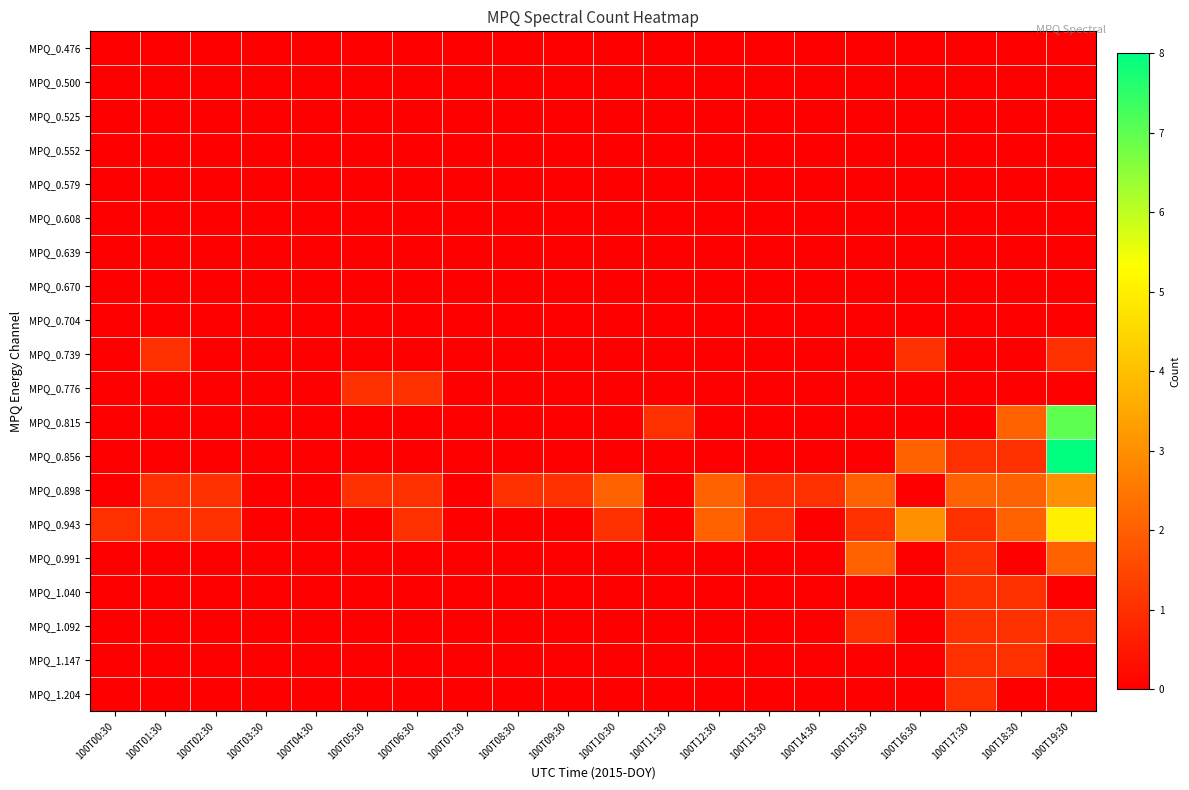

Reading right to left, list all the values displayed in this chart.

MPQ_0.476: 100T19:30=0	100T18:30=0	100T17:30=0	100T16:30=0	100T15:30=0	100T14:30=0	100T13:30=0	100T12:30=0	100T11:30=0	100T10:30=0	100T09:30=0	100T08:30=0	100T07:30=0	100T06:30=0	100T05:30=0	100T04:30=0	100T03:30=0	100T02:30=0	100T01:30=0	100T00:30=0
MPQ_0.500: 100T19:30=0	100T18:30=0	100T17:30=0	100T16:30=0	100T15:30=0	100T14:30=0	100T13:30=0	100T12:30=0	100T11:30=0	100T10:30=0	100T09:30=0	100T08:30=0	100T07:30=0	100T06:30=0	100T05:30=0	100T04:30=0	100T03:30=0	100T02:30=0	100T01:30=0	100T00:30=0
MPQ_0.525: 100T19:30=0	100T18:30=0	100T17:30=0	100T16:30=0	100T15:30=0	100T14:30=0	100T13:30=0	100T12:30=0	100T11:30=0	100T10:30=0	100T09:30=0	100T08:30=0	100T07:30=0	100T06:30=0	100T05:30=0	100T04:30=0	100T03:30=0	100T02:30=0	100T01:30=0	100T00:30=0
MPQ_0.552: 100T19:30=0	100T18:30=0	100T17:30=0	100T16:30=0	100T15:30=0	100T14:30=0	100T13:30=0	100T12:30=0	100T11:30=0	100T10:30=0	100T09:30=0	100T08:30=0	100T07:30=0	100T06:30=0	100T05:30=0	100T04:30=0	100T03:30=0	100T02:30=0	100T01:30=0	100T00:30=0
MPQ_0.579: 100T19:30=0	100T18:30=0	100T17:30=0	100T16:30=0	100T15:30=0	100T14:30=0	100T13:30=0	100T12:30=0	100T11:30=0	100T10:30=0	100T09:30=0	100T08:30=0	100T07:30=0	100T06:30=0	100T05:30=0	100T04:30=0	100T03:30=0	100T02:30=0	100T01:30=0	100T00:30=0
MPQ_0.608: 100T19:30=0	100T18:30=0	100T17:30=0	100T16:30=0	100T15:30=0	100T14:30=0	100T13:30=0	100T12:30=0	100T11:30=0	100T10:30=0	100T09:30=0	100T08:30=0	100T07:30=0	100T06:30=0	100T05:30=0	100T04:30=0	100T03:30=0	100T02:30=0	100T01:30=0	100T00:30=0
MPQ_0.639: 100T19:30=0	100T18:30=0	100T17:30=0	100T16:30=0	100T15:30=0	100T14:30=0	100T13:30=0	100T12:30=0	100T11:30=0	100T10:30=0	100T09:30=0	100T08:30=0	100T07:30=0	100T06:30=0	100T05:30=0	100T04:30=0	100T03:30=0	100T02:30=0	100T01:30=0	100T00:30=0
MPQ_0.670: 100T19:30=0	100T18:30=0	100T17:30=0	100T16:30=0	100T15:30=0	100T14:30=0	100T13:30=0	100T12:30=0	100T11:30=0	100T10:30=0	100T09:30=0	100T08:30=0	100T07:30=0	100T06:30=0	100T05:30=0	100T04:30=0	100T03:30=0	100T02:30=0	100T01:30=0	100T00:30=0
MPQ_0.704: 100T19:30=0	100T18:30=0	100T17:30=0	100T16:30=0	100T15:30=0	100T14:30=0	100T13:30=0	100T12:30=0	100T11:30=0	100T10:30=0	100T09:30=0	100T08:30=0	100T07:30=0	100T06:30=0	100T05:30=0	100T04:30=0	100T03:30=0	100T02:30=0	100T01:30=0	100T00:30=0
MPQ_0.739: 100T19:30=1	100T18:30=0	100T17:30=0	100T16:30=1	100T15:30=0	100T14:30=0	100T13:30=0	100T12:30=0	100T11:30=0	100T10:30=0	100T09:30=0	100T08:30=0	100T07:30=0	100T06:30=0	100T05:30=0	100T04:30=0	100T03:30=0	100T02:30=0	100T01:30=1	100T00:30=0
MPQ_0.776: 100T19:30=0	100T18:30=0	100T17:30=0	100T16:30=0	100T15:30=0	100T14:30=0	100T13:30=0	100T12:30=0	100T11:30=0	100T10:30=0	100T09:30=0	100T08:30=0	100T07:30=0	100T06:30=1	100T05:30=1	100T04:30=0	100T03:30=0	100T02:30=0	100T01:30=0	100T00:30=0
MPQ_0.815: 100T19:30=7	100T18:30=2	100T17:30=0	100T16:30=0	100T15:30=0	100T14:30=0	100T13:30=0	100T12:30=0	100T11:30=1	100T10:30=0	100T09:30=0	100T08:30=0	100T07:30=0	100T06:30=0	100T05:30=0	100T04:30=0	100T03:30=0	100T02:30=0	100T01:30=0	100T00:30=0
MPQ_0.856: 100T19:30=8	100T18:30=1	100T17:30=1	100T16:30=2	100T15:30=0	100T14:30=0	100T13:30=0	100T12:30=0	100T11:30=0	100T10:30=0	100T09:30=0	100T08:30=0	100T07:30=0	100T06:30=0	100T05:30=0	100T04:30=0	100T03:30=0	100T02:30=0	100T01:30=0	100T00:30=0
MPQ_0.898: 100T19:30=3	100T18:30=2	100T17:30=2	100T16:30=0	100T15:30=2	100T14:30=1	100T13:30=1	100T12:30=2	100T11:30=0	100T10:30=2	100T09:30=1	100T08:30=1	100T07:30=0	100T06:30=1	100T05:30=1	100T04:30=0	100T03:30=0	100T02:30=1	100T01:30=1	100T00:30=0
MPQ_0.943: 100T19:30=5	100T18:30=2	100T17:30=1	100T16:30=3	100T15:30=1	100T14:30=0	100T13:30=1	100T12:30=2	100T11:30=0	100T10:30=1	100T09:30=0	100T08:30=0	100T07:30=0	100T06:30=1	100T05:30=0	100T04:30=0	100T03:30=0	100T02:30=1	100T01:30=1	100T00:30=1
MPQ_0.991: 100T19:30=2	100T18:30=0	100T17:30=1	100T16:30=0	100T15:30=2	100T14:30=0	100T13:30=0	100T12:30=0	100T11:30=0	100T10:30=0	100T09:30=0	100T08:30=0	100T07:30=0	100T06:30=0	100T05:30=0	100T04:30=0	100T03:30=0	100T02:30=0	100T01:30=0	100T00:30=0
MPQ_1.040: 100T19:30=0	100T18:30=1	100T17:30=1	100T16:30=0	100T15:30=0	100T14:30=0	100T13:30=0	100T12:30=0	100T11:30=0	100T10:30=0	100T09:30=0	100T08:30=0	100T07:30=0	100T06:30=0	100T05:30=0	100T04:30=0	100T03:30=0	100T02:30=0	100T01:30=0	100T00:30=0
MPQ_1.092: 100T19:30=1	100T18:30=1	100T17:30=1	100T16:30=0	100T15:30=1	100T14:30=0	100T13:30=0	100T12:30=0	100T11:30=0	100T10:30=0	100T09:30=0	100T08:30=0	100T07:30=0	100T06:30=0	100T05:30=0	100T04:30=0	100T03:30=0	100T02:30=0	100T01:30=0	100T00:30=0
MPQ_1.147: 100T19:30=0	100T18:30=1	100T17:30=1	100T16:30=0	100T15:30=0	100T14:30=0	100T13:30=0	100T12:30=0	100T11:30=0	100T10:30=0	100T09:30=0	100T08:30=0	100T07:30=0	100T06:30=0	100T05:30=0	100T04:30=0	100T03:30=0	100T02:30=0	100T01:30=0	100T00:30=0
MPQ_1.204: 100T19:30=0	100T18:30=0	100T17:30=1	100T16:30=0	100T15:30=0	100T14:30=0	100T13:30=0	100T12:30=0	100T11:30=0	100T10:30=0	100T09:30=0	100T08:30=0	100T07:30=0	100T06:30=0	100T05:30=0	100T04:30=0	100T03:30=0	100T02:30=0	100T01:30=0	100T00:30=0